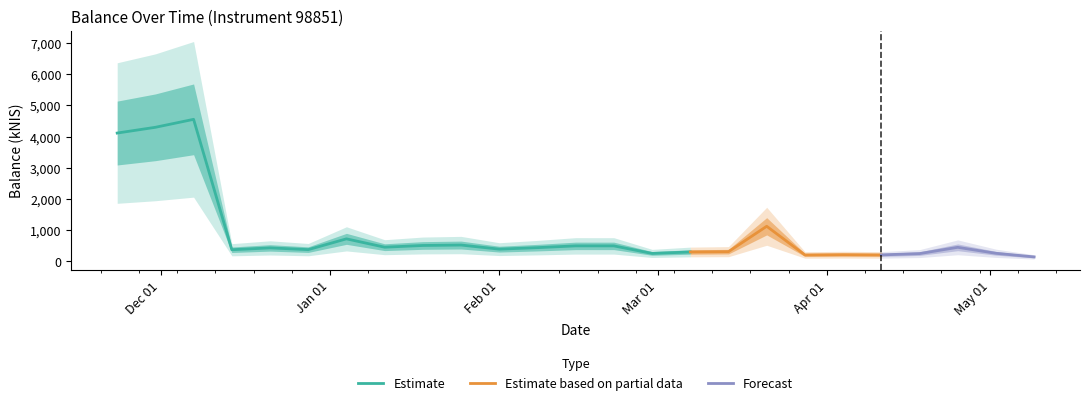

How many points are higher than both their immediate neighbors (excluding endpoints)?

8